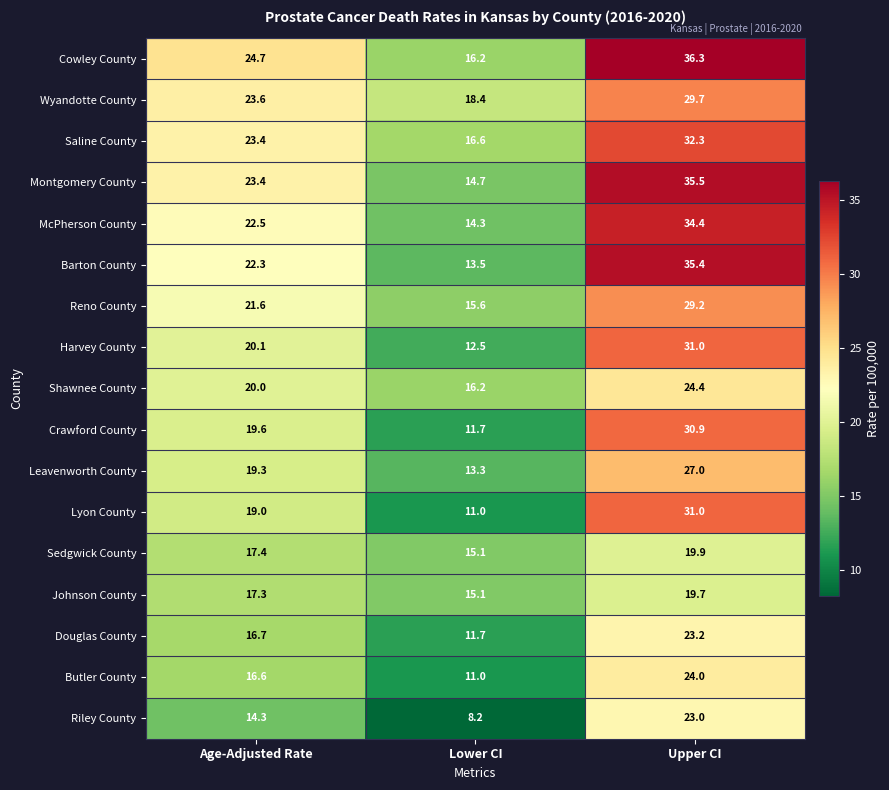

The value of Crawford County at Lower CI is 20.6. True or false?

False